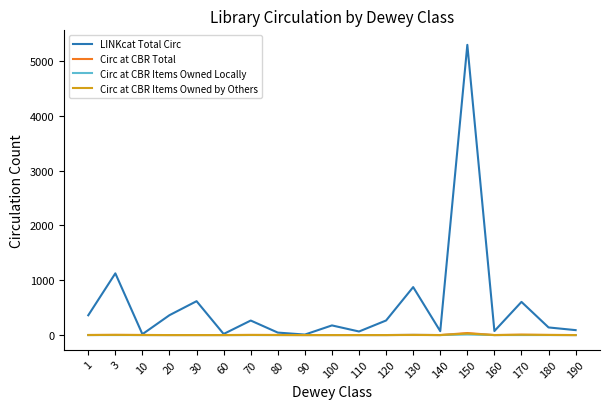

What are all the series names shown in the legend?

LINKcat Total Circ, Circ at CBR Total, Circ at CBR Items Owned Locally, Circ at CBR Items Owned by Others